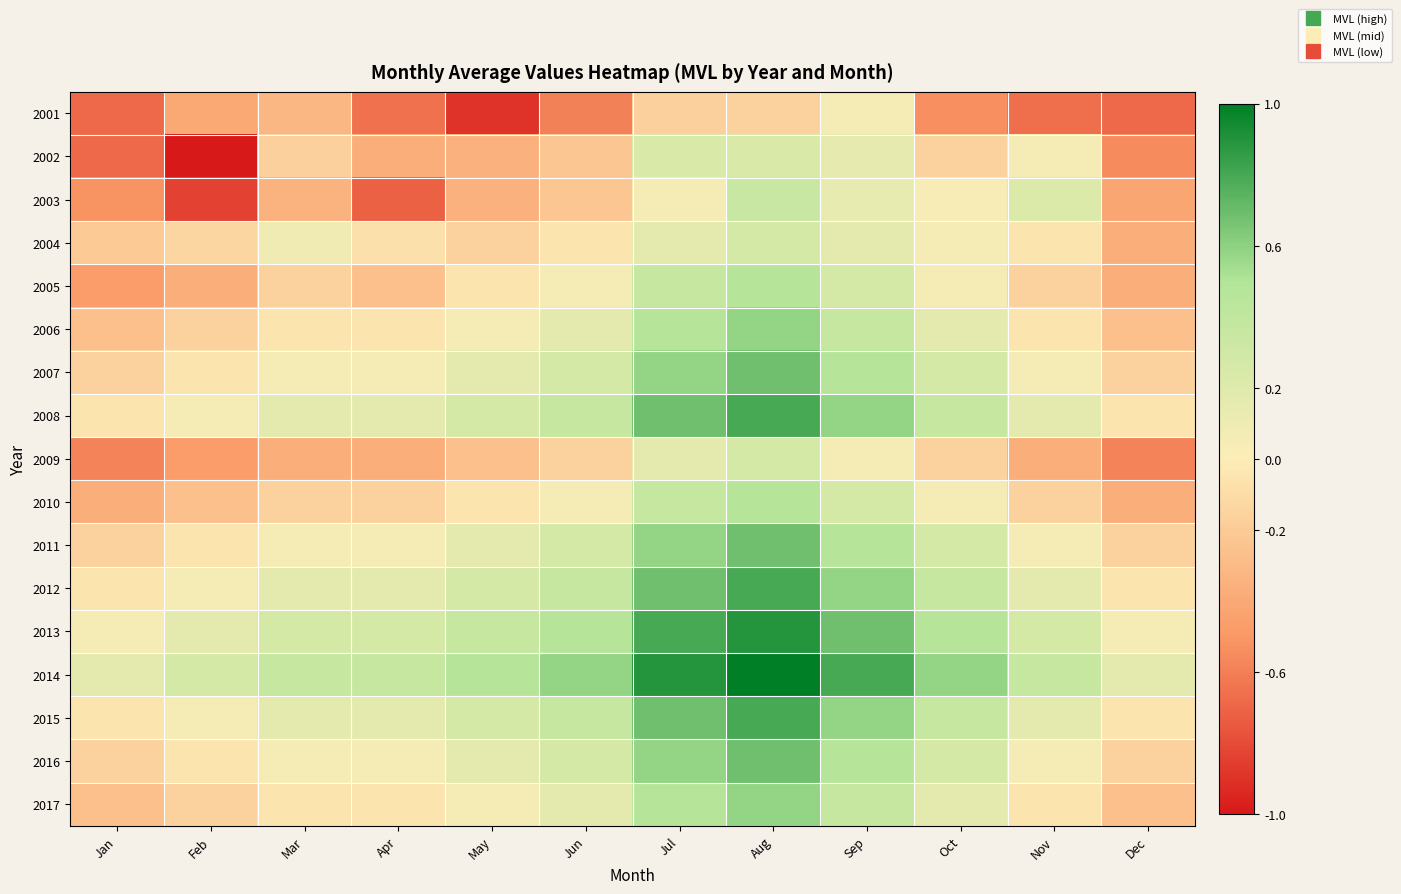

What is the spread (max minus min) of values at Dec?

0.8